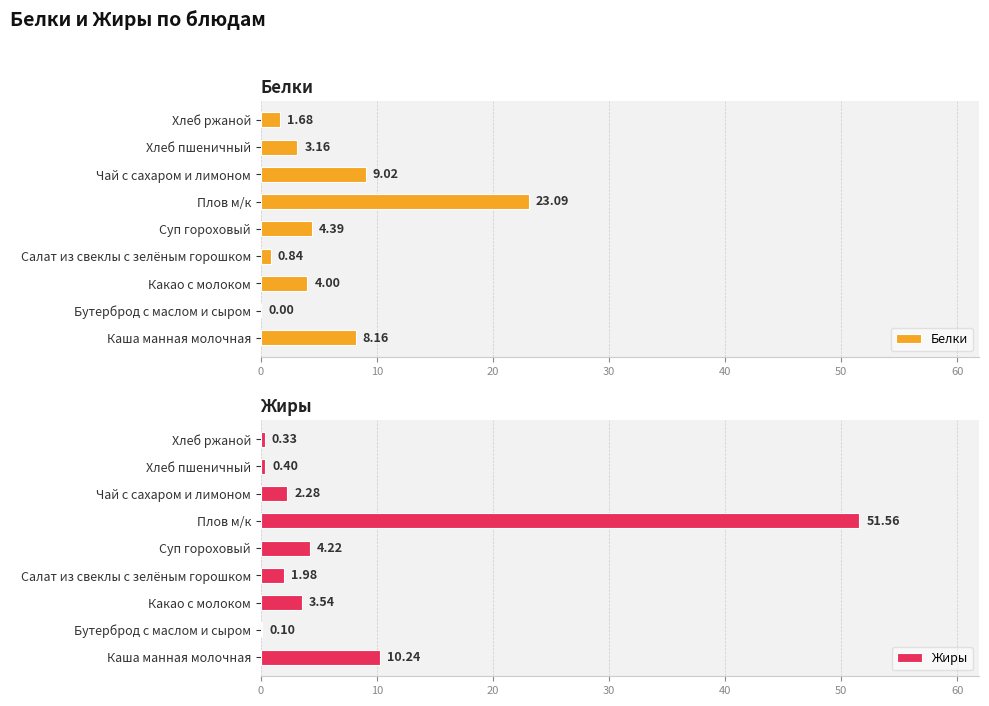

At which label is Белки closest to 11?

Чай с сахаром и лимоном